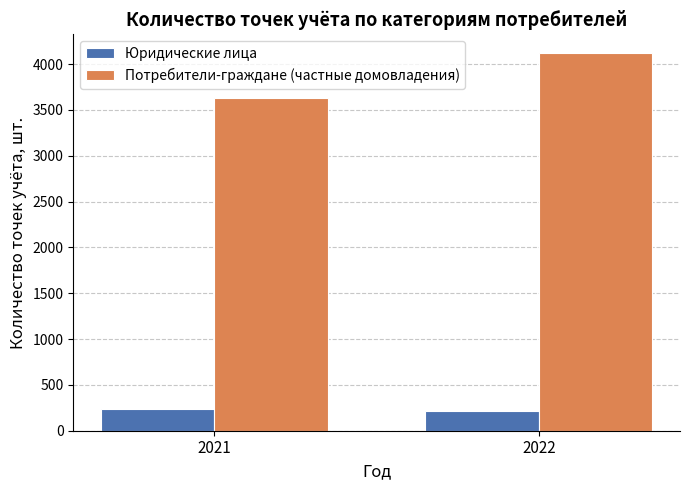

What is the spread (max minus min) of values at 2022?

3908